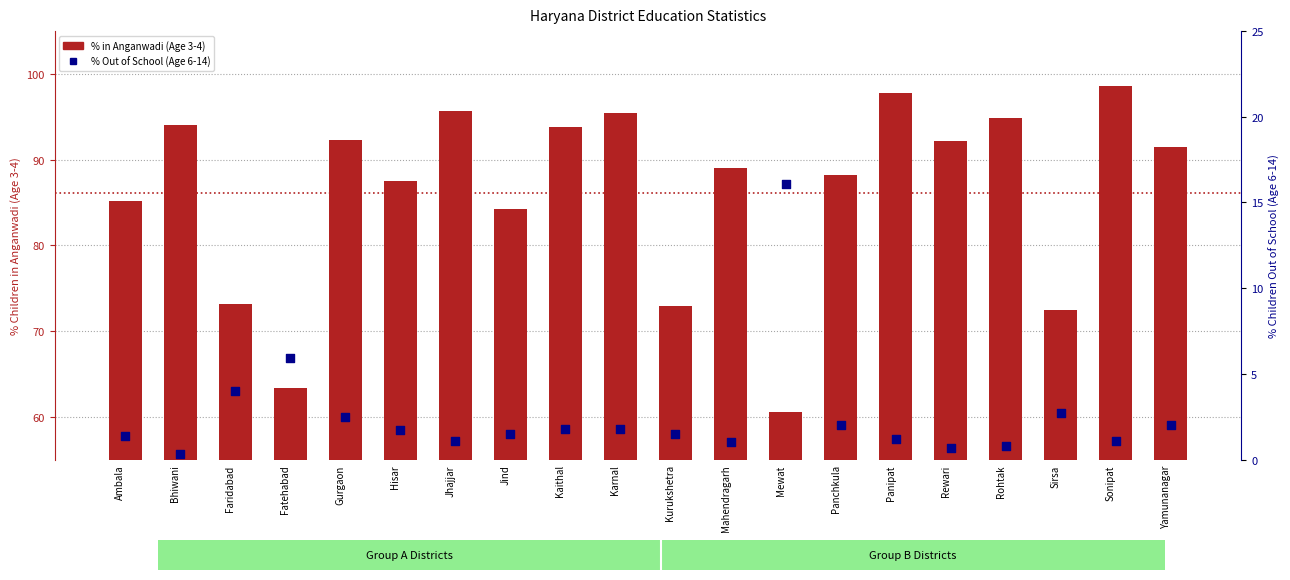

At how many categories does at least one series exceed 90?

10